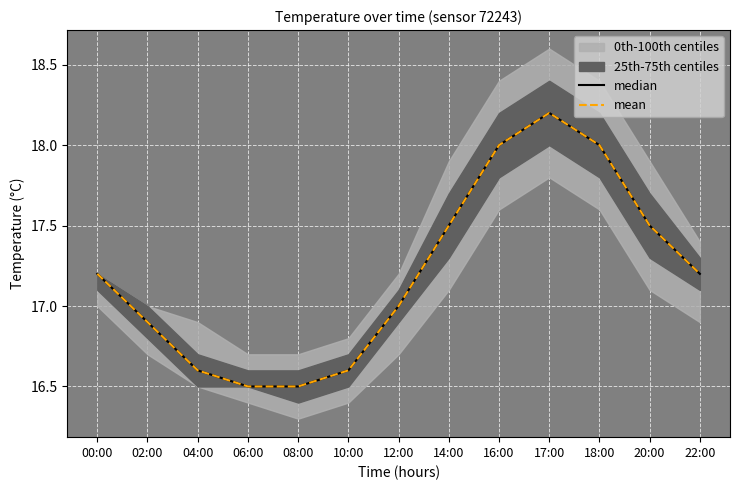

How many interior local peaks does the mean series have?

1